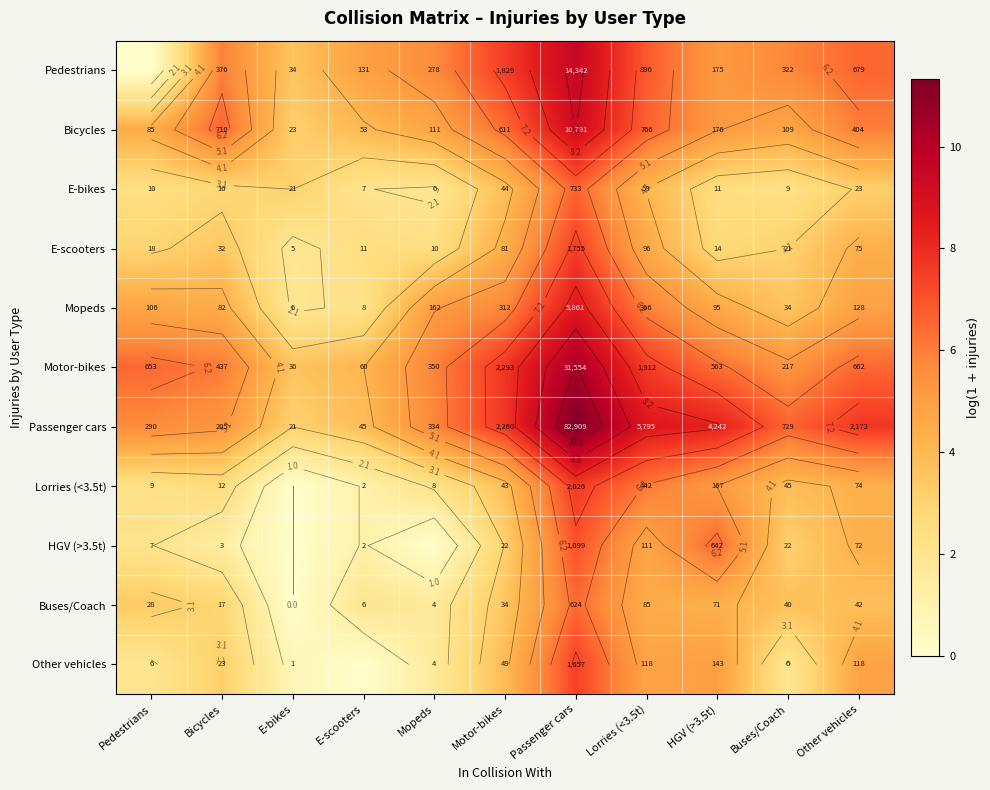

How many data points does each series have?

11